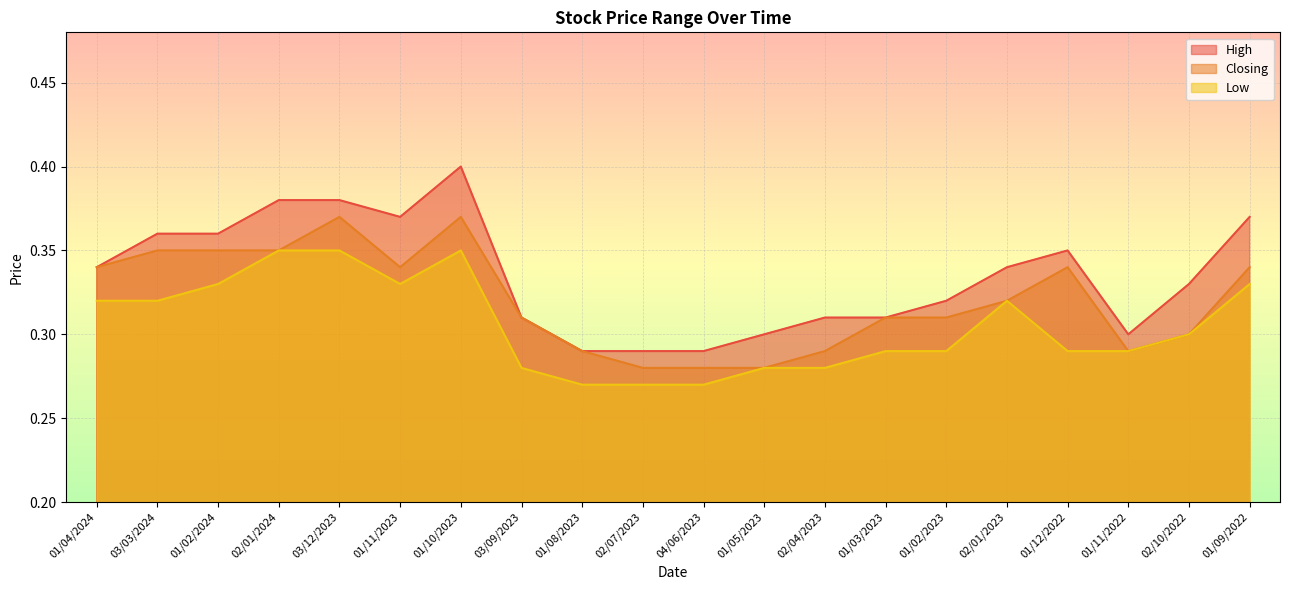

Does the chart display data point markers on the line(s)?

No